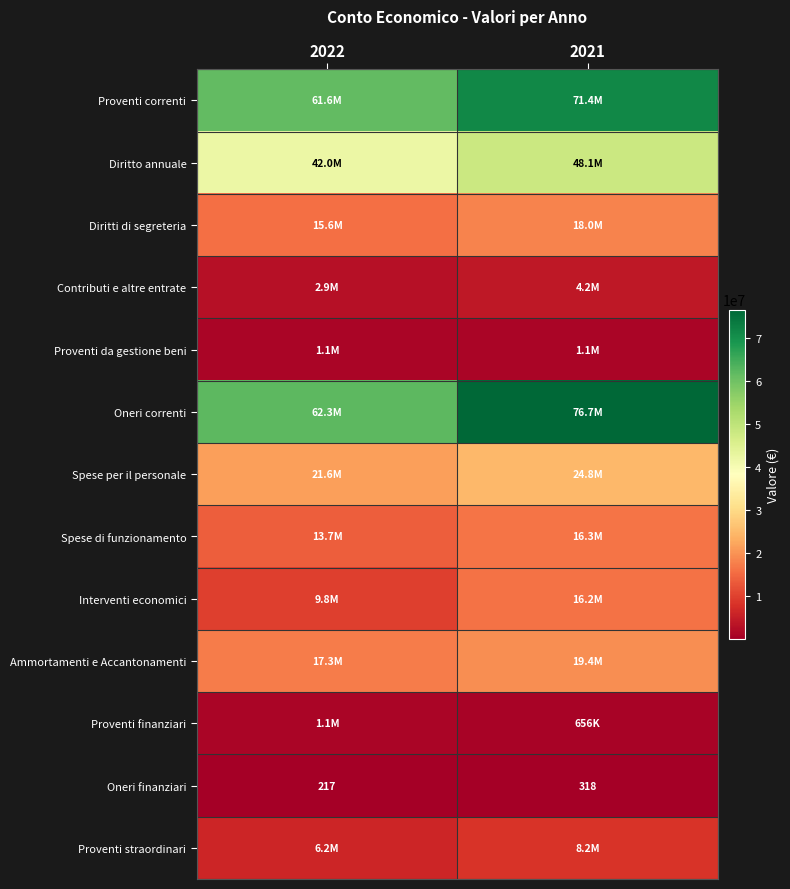

At which label does Oneri finanziari reach its peak?

2021